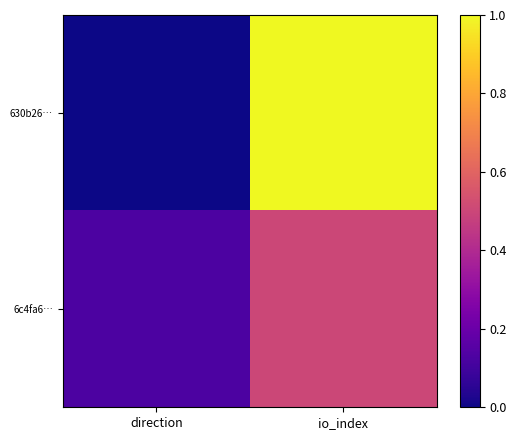

Which has a higher value, direction or io_index?

io_index